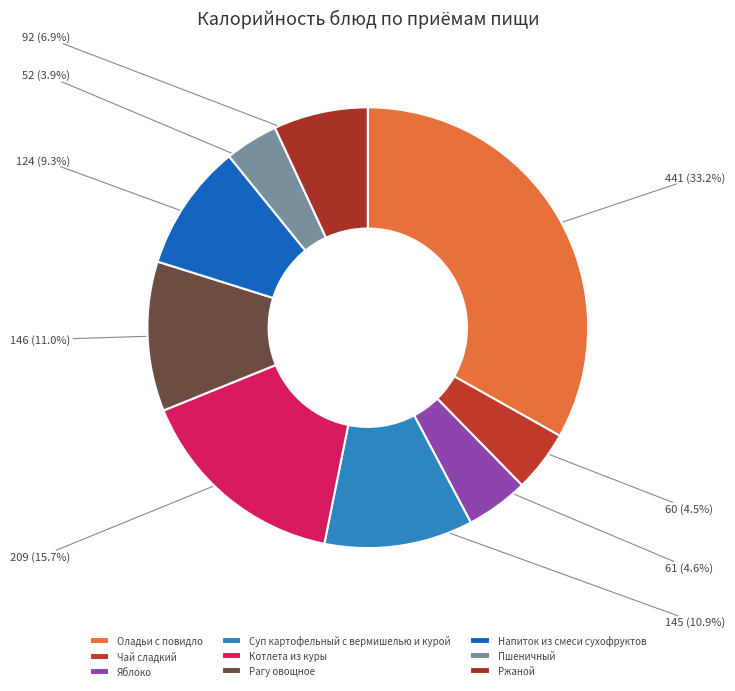

Which category has the biggest portion of the pie?

Оладьи с повидло